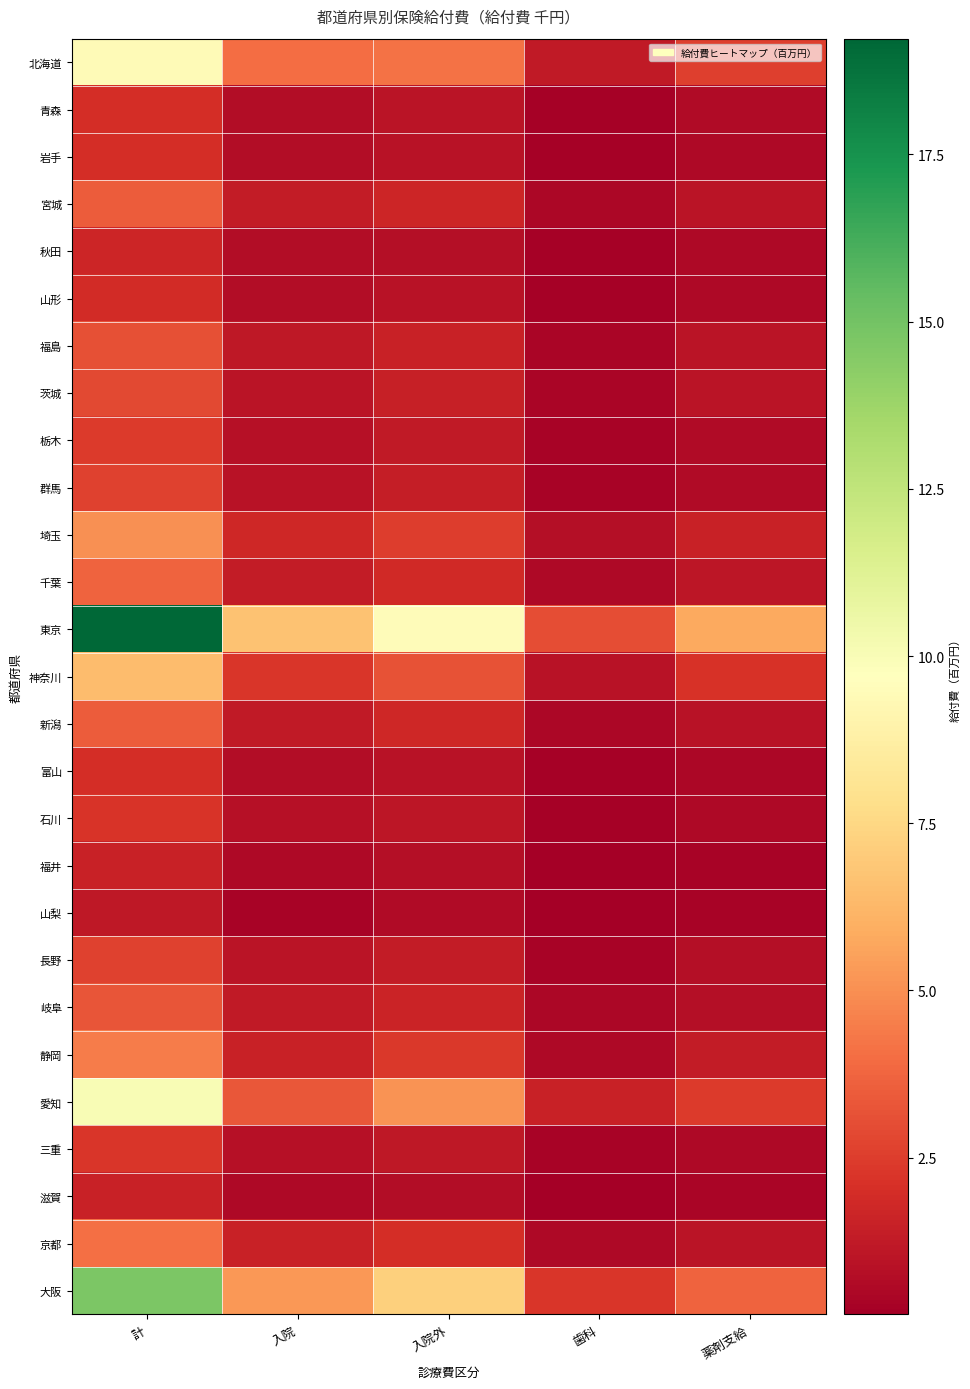

Between 歯科 and 薬剤支給, which series saw the biggest shift?

東京